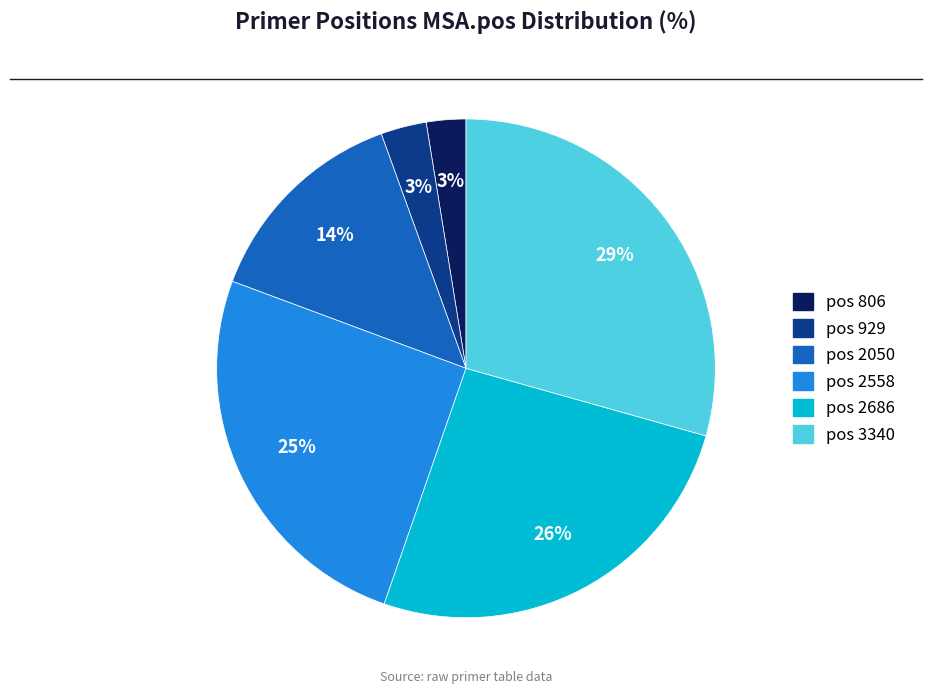

To the nearest percent, what is the average slice percentage?

17%